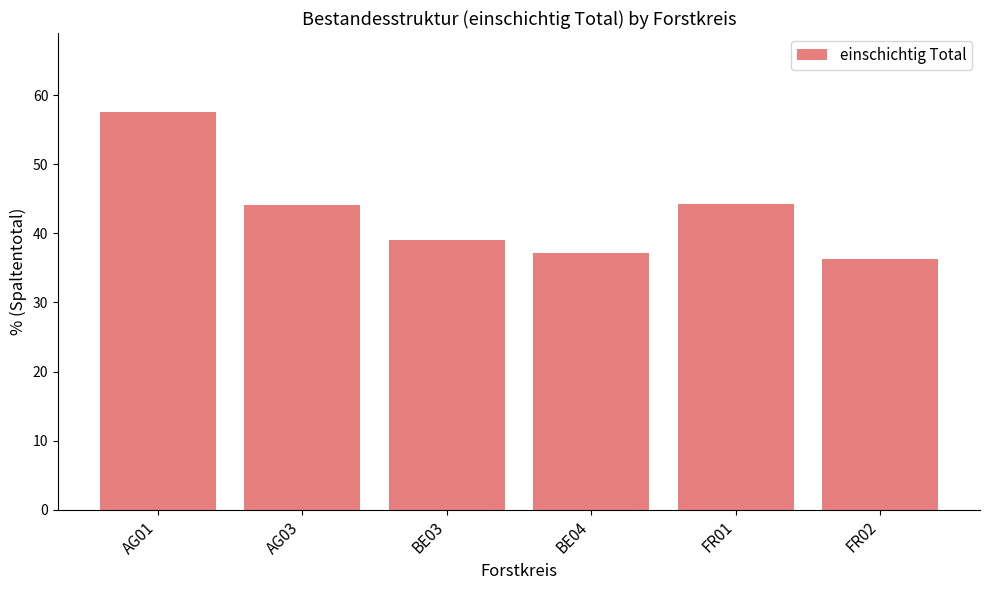

Is it true that the value at BE04 is 10.0?

False